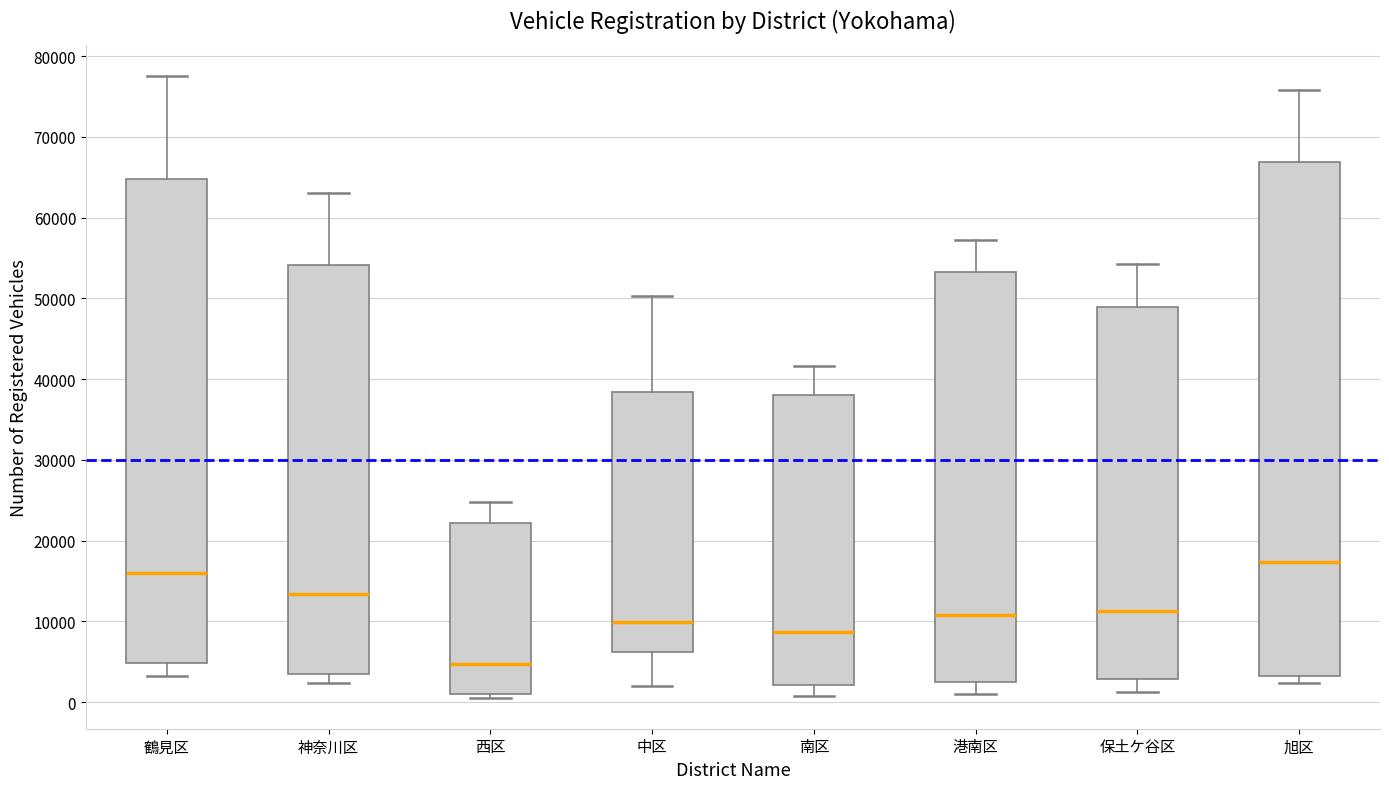

Which box's median line is the highest?

旭区